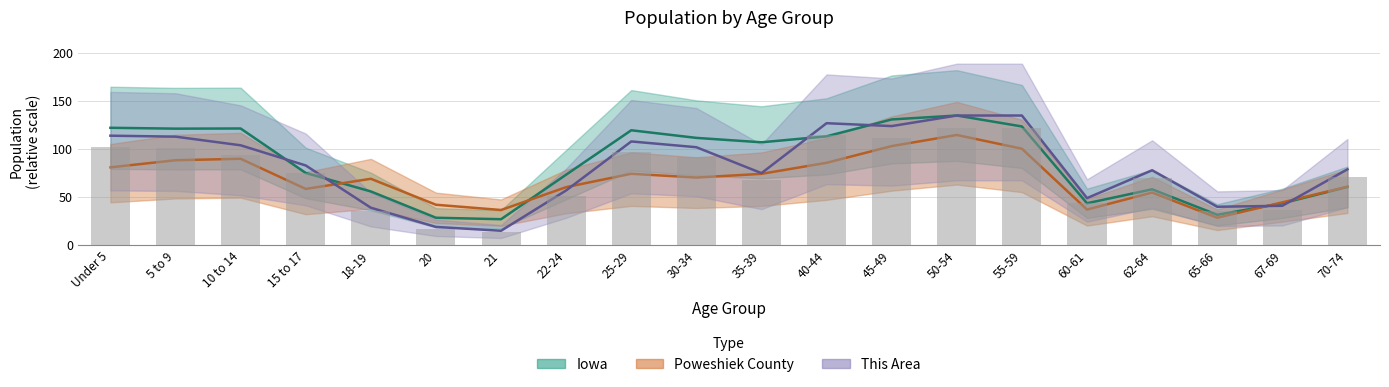

The value of Poweshiek County at 25-29 is 74.4. True or false?

True